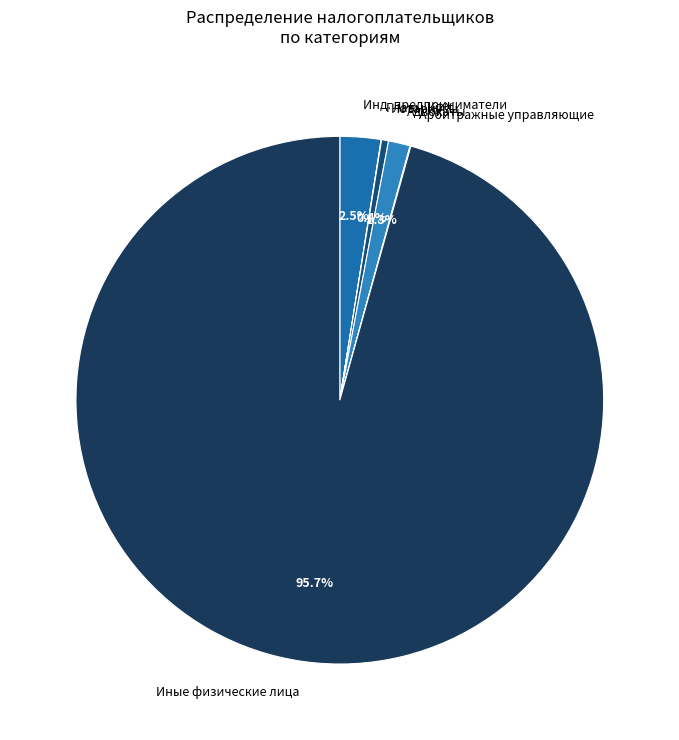

What percentage is NOT represented by Адвокаты?

98.7%